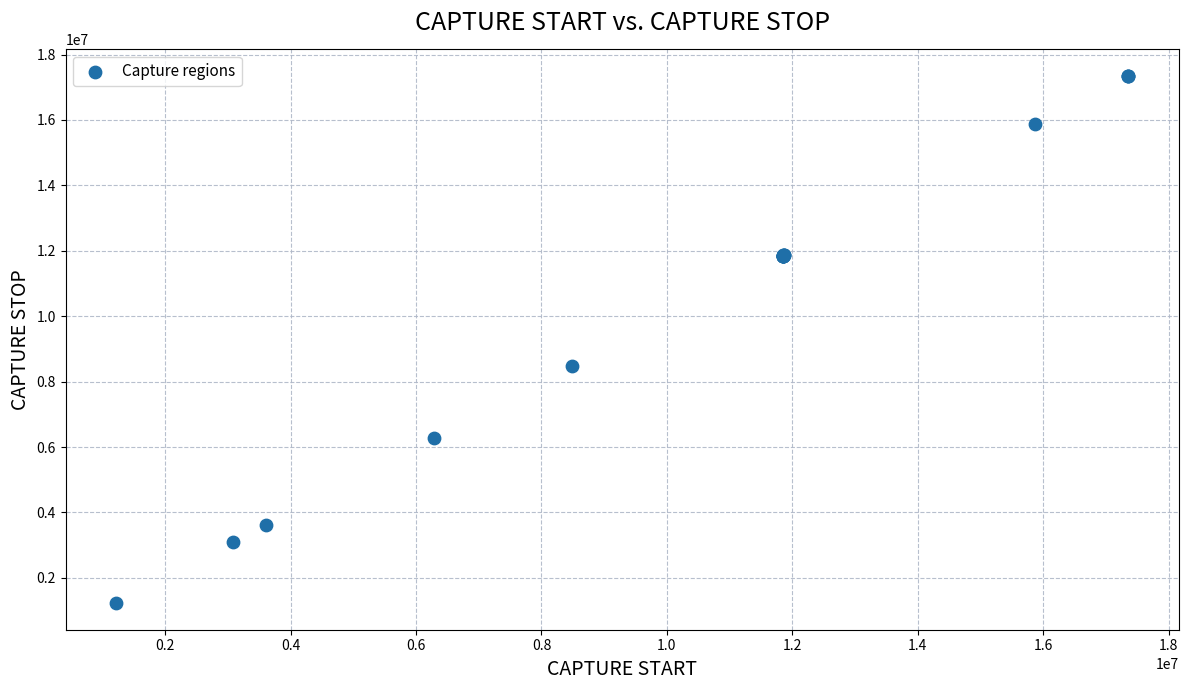

What Y value in the scatter plot is closest to 9285377?

8487373